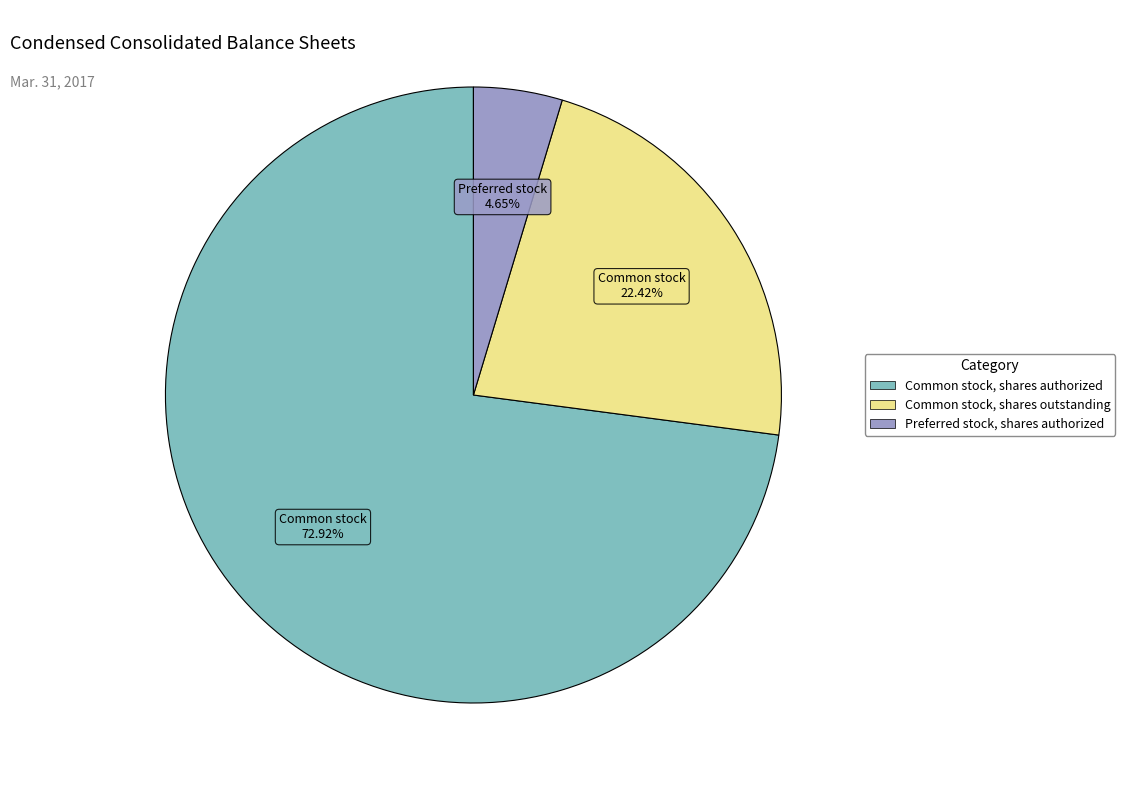

Is there a majority slice in this chart?

Yes